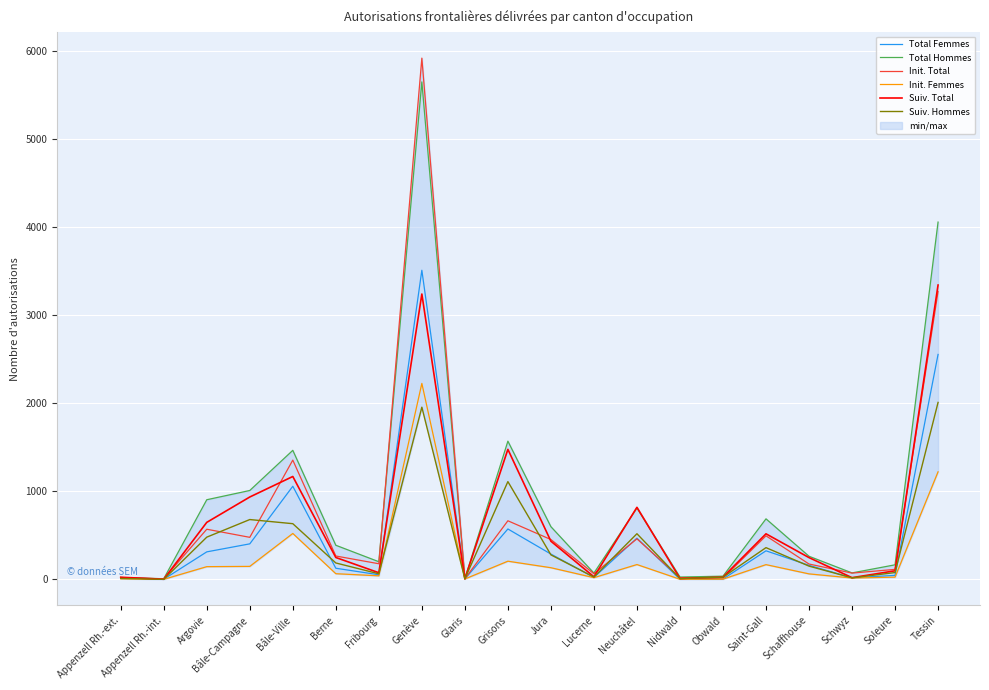

List the labels in order of Total Femmes value, smallest first.

Appenzell Rh.-int., Nidwald, Obwald, Glaris, Schwyz, Appenzell Rh.-ext., Lucerne, Soleure, Fribourg, Berne, Schaffhouse, Jura, Argovie, Saint-Gall, Bâle-Campagne, Neuchâtel, Grisons, Bâle-Ville, Tessin, Genève